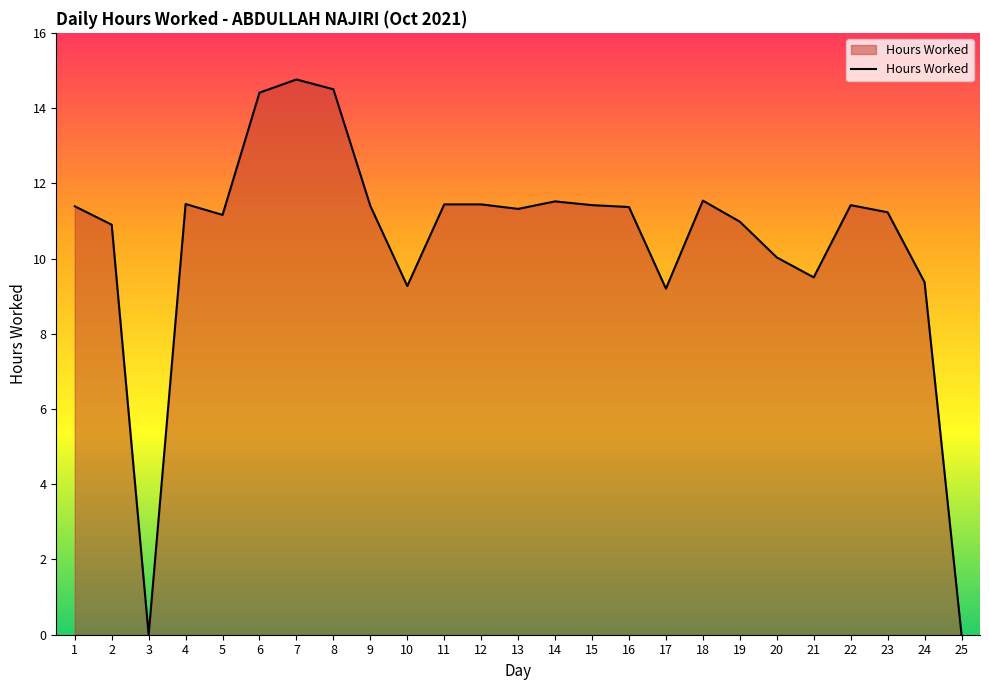

What is the maximum value shown in the chart?

14.8